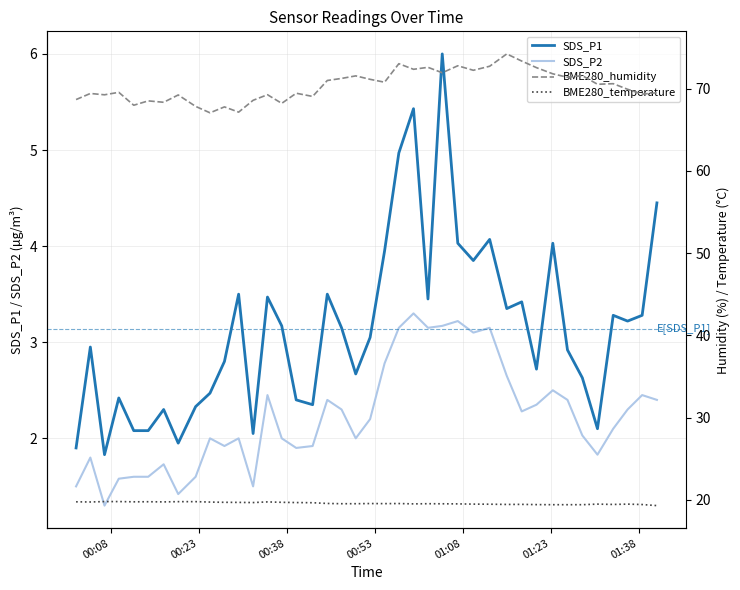

True or false: SDS_P2 and SDS_P1 intersect in this chart.

False